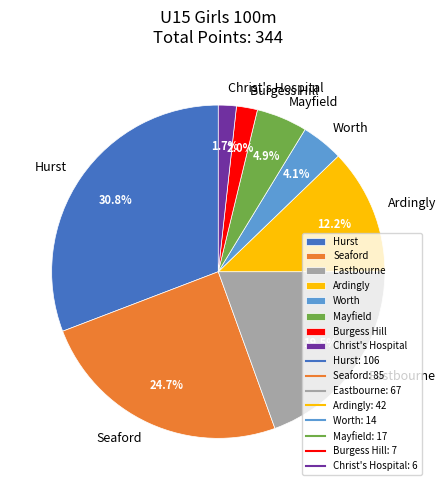

Count the number of slices in the pie.

8